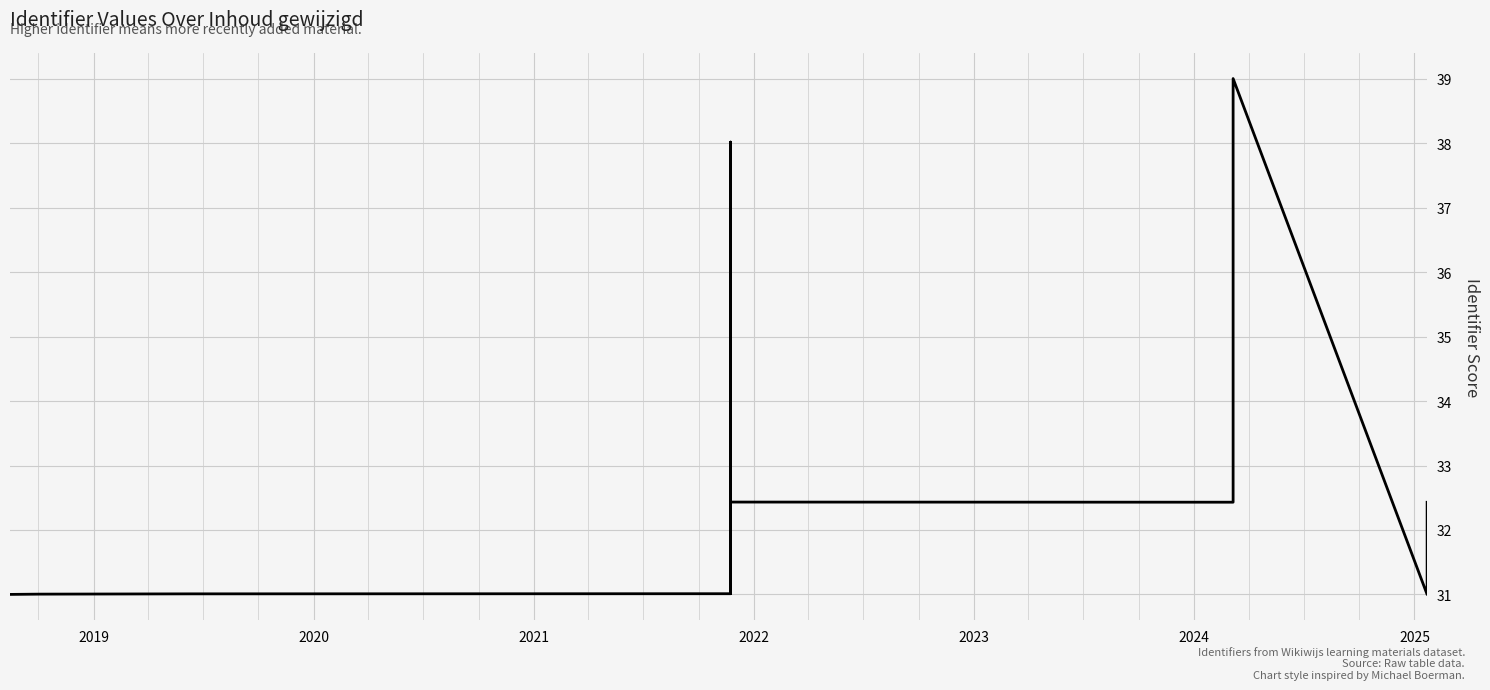

What is the value of the 6th point from the left?

38.0